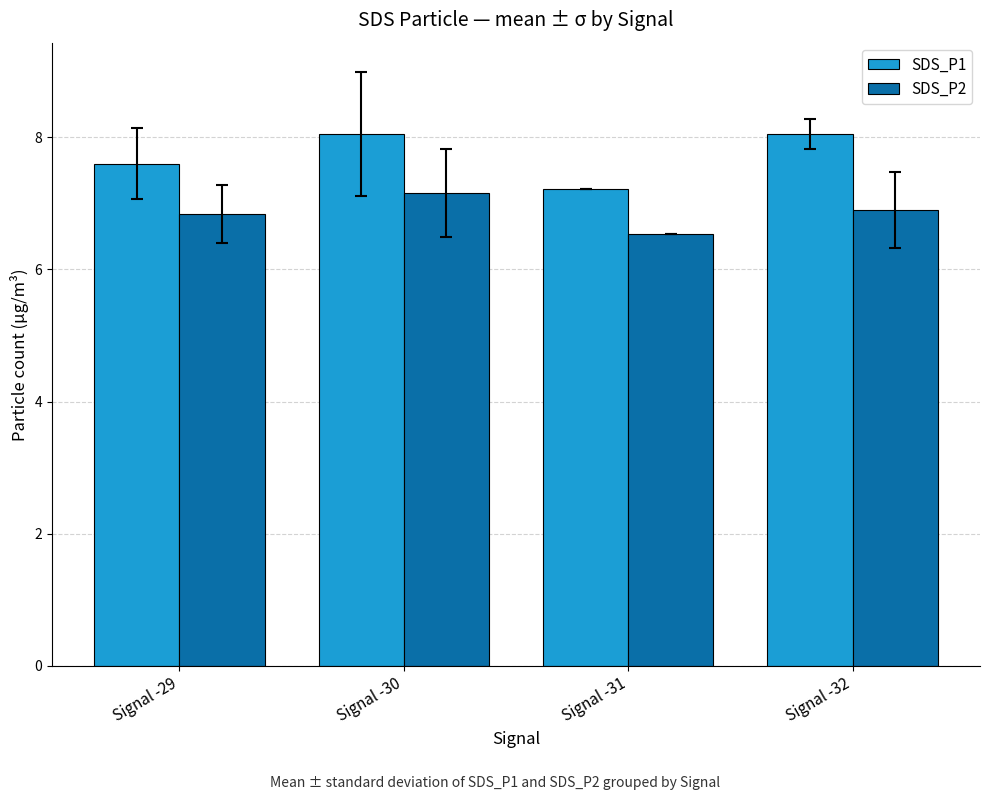

Which series has the widest spread of values?

SDS_P1